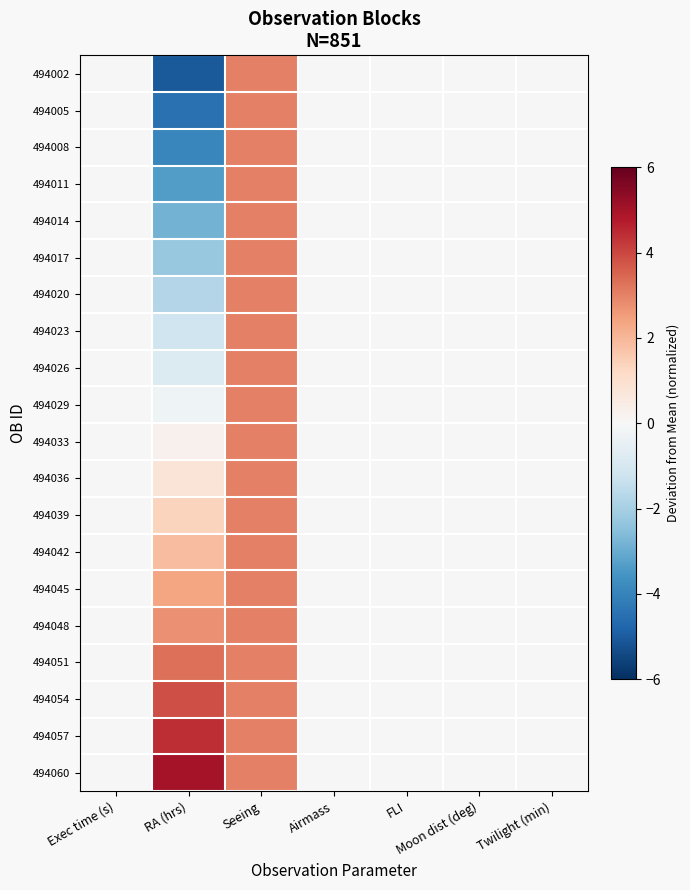

What is the maximum value shown in the chart?

5.0